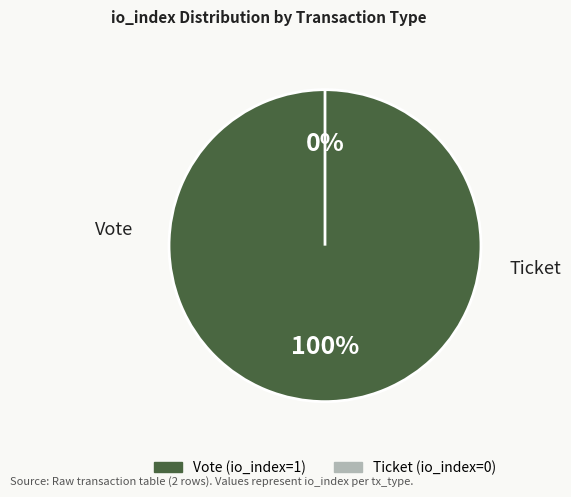

What is the total percentage of Vote (io_index=1) and Ticket (io_index=0)?

100.0%